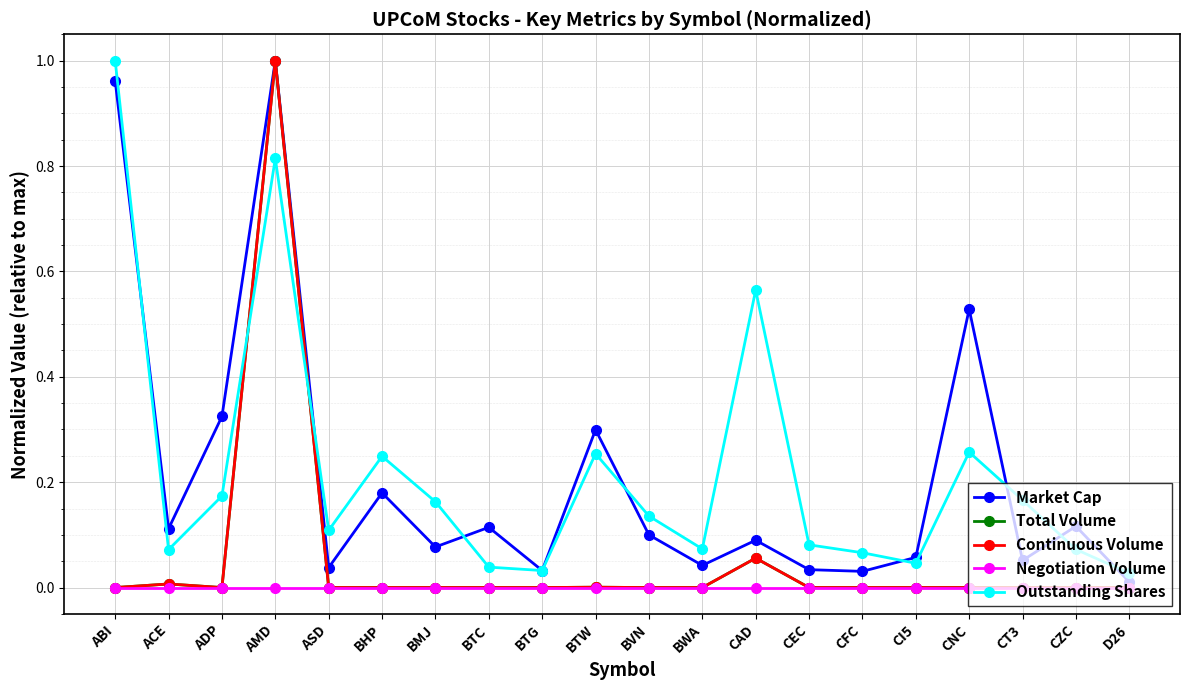

What is the label of the 14th point from the left?

CEC